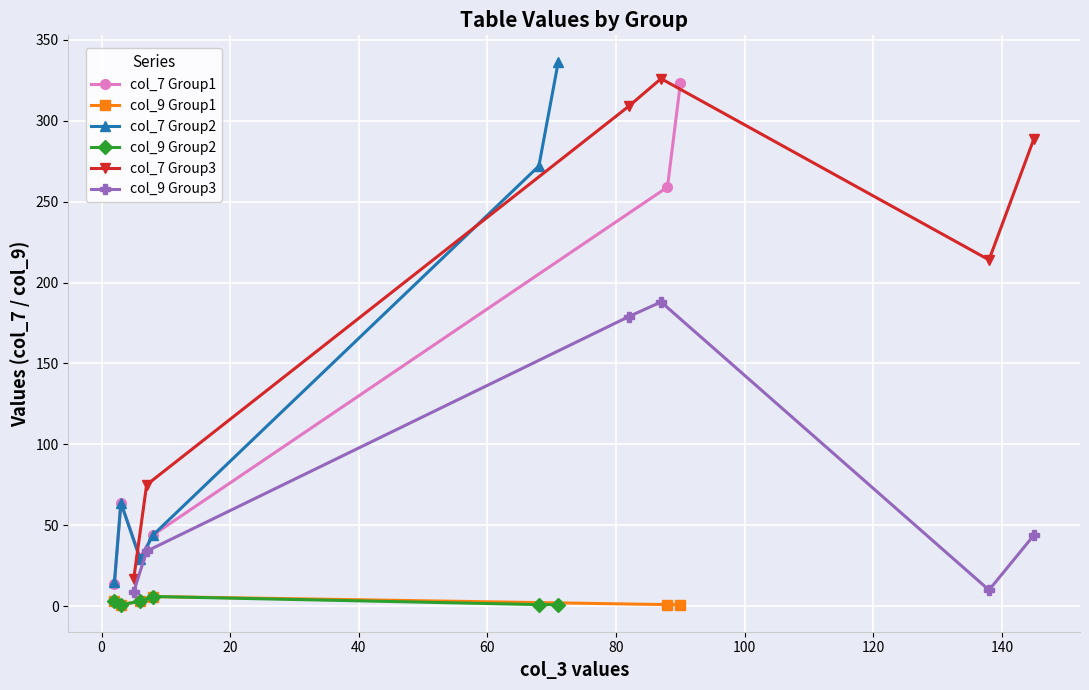

True or false: col_7 Group1 has more than 2 points higher than both neighbors.

False